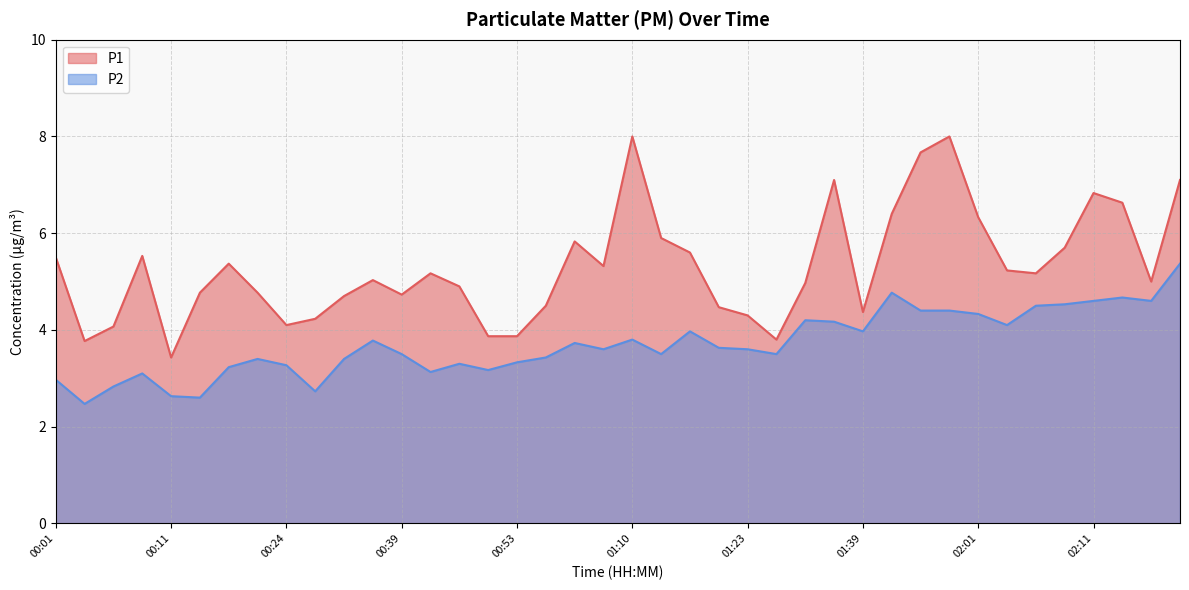

Which category has the lowest value in the P2 series?

00:04